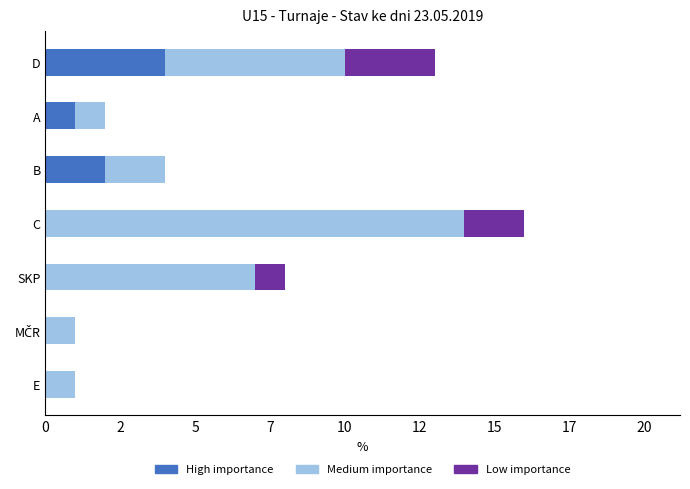

What are all the series names shown in the legend?

High importance, Medium importance, Low importance